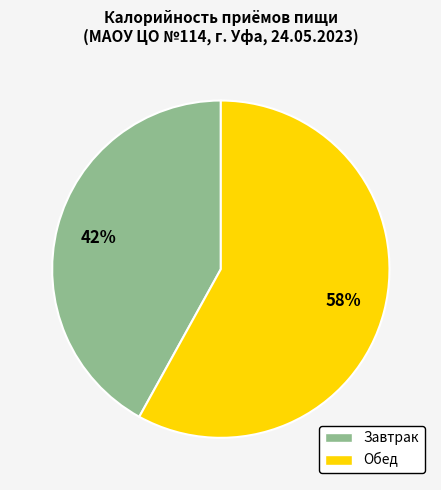

Between Обед and Завтрак, which is larger?

Обед